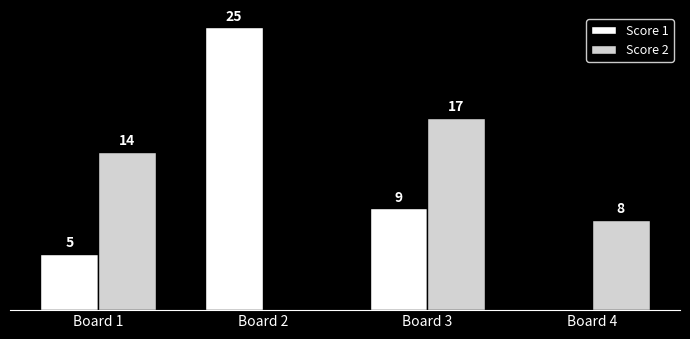

Which series changed the most between Board 1 and Board 4?

Score 2